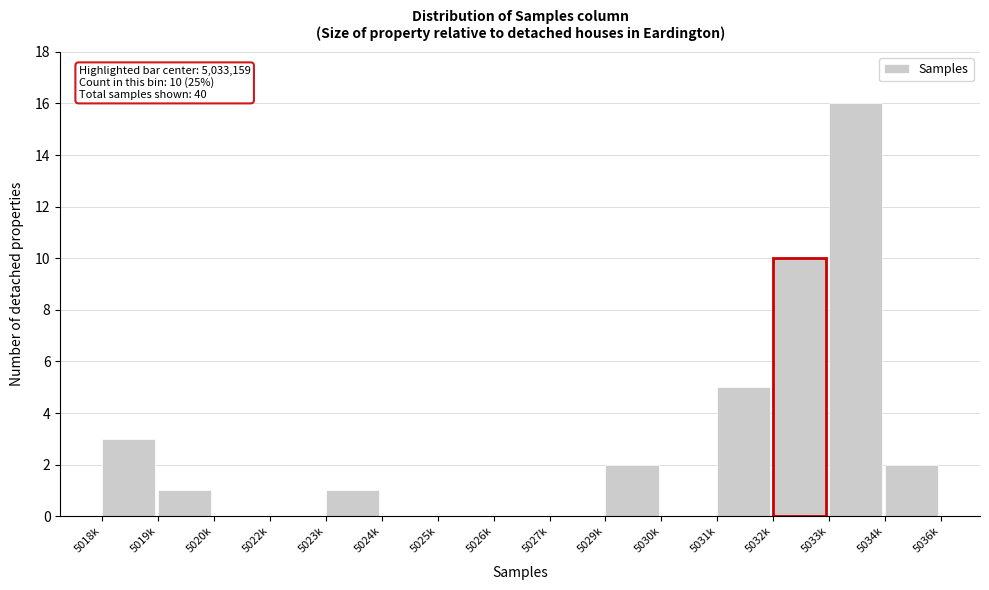

Reading left to right, what are all the values shown in this chart?

5018k=3	5019k=1	5020k=0	5022k=0	5023k=1	5024k=0	5025k=0	5026k=0	5027k=0	5029k=2	5030k=0	5031k=5	5032k=10	5033k=16	5034k=2